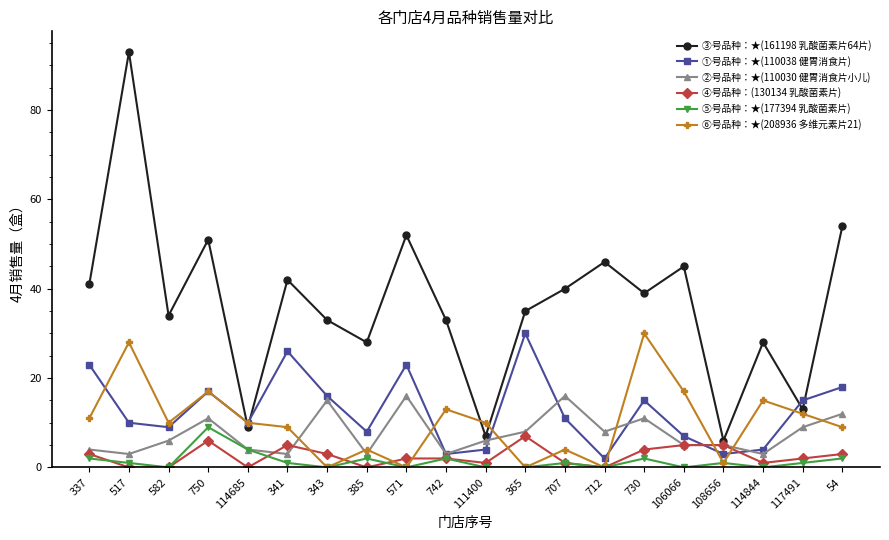

True or false: ③号品种：★(161198 乳酸菌素片64片) and ⑤号品种：★(177394 乳酸菌素片) cross at least once.

False